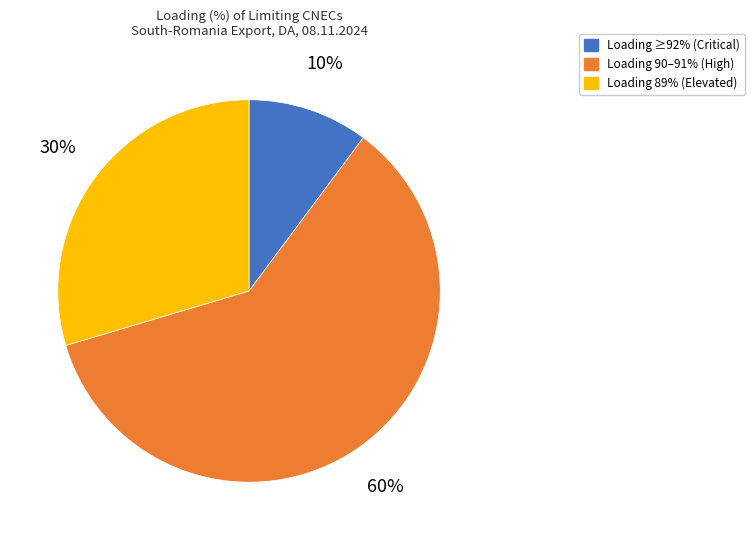

Is there a majority slice in this chart?

Yes